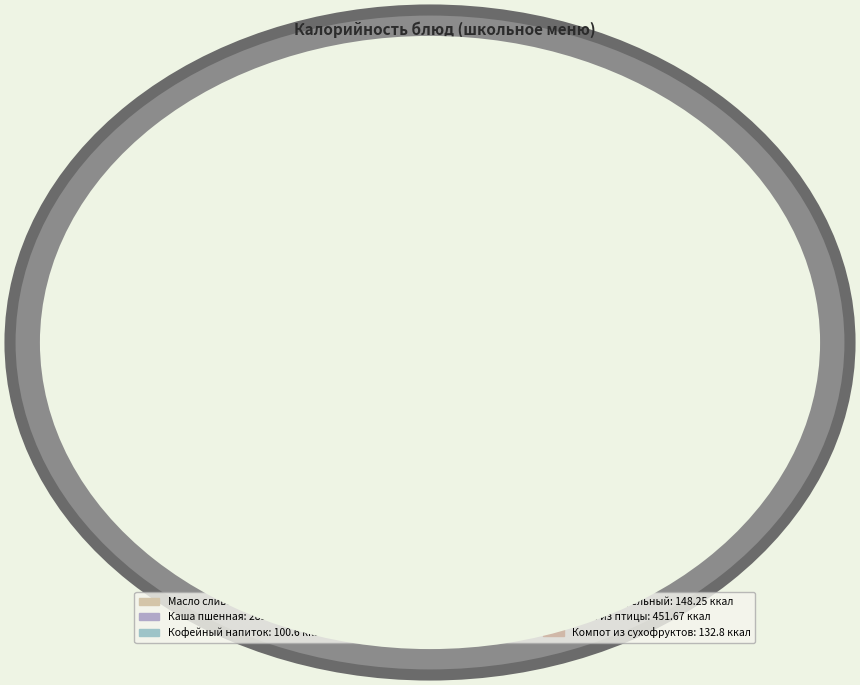

Is it true that Батон is 13% of the pie?

True